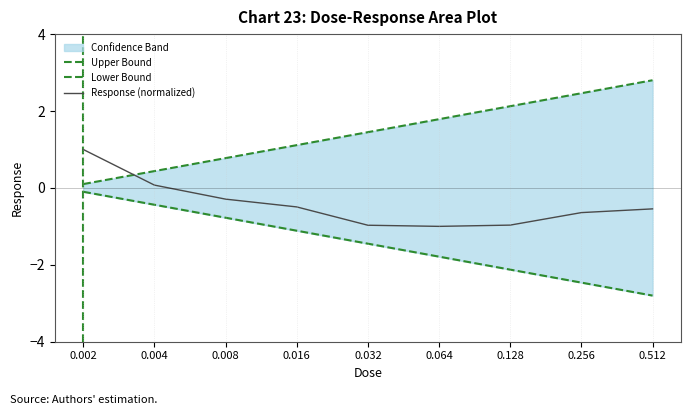

At which category is the sum across all series the highest?

0.002